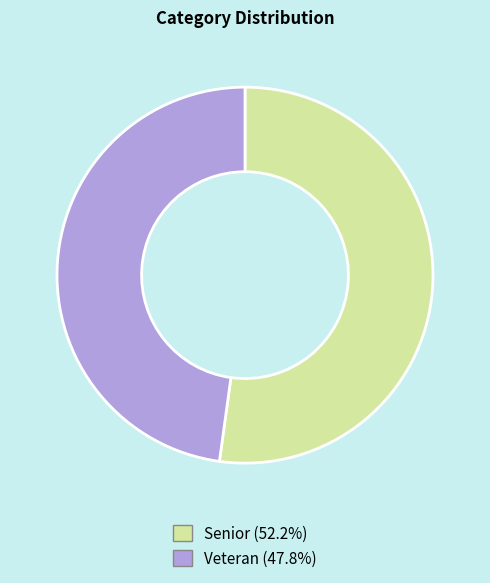

Does any single category account for the majority?

Yes